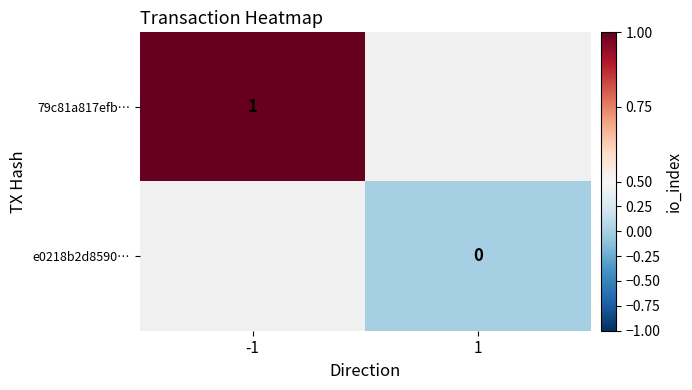

Is it true that 79c81a817efb… equals 1.6 at -1?

False